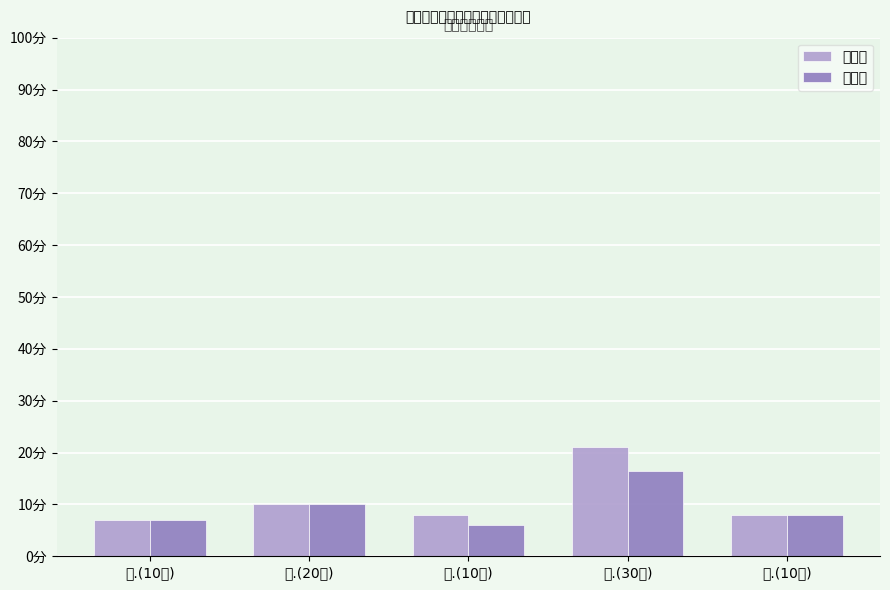

What position from the right is 一.(10分)?

5